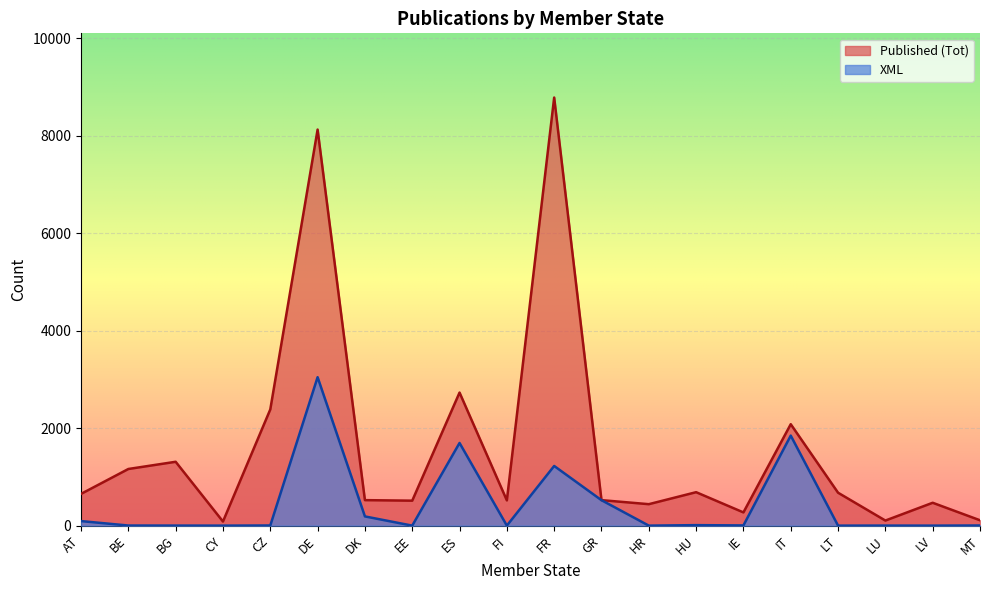

Reading right to left, list all the values displayed in this chart.

Published (Tot): 110	469	104	675	2081	271	686	440	523	8783	518	2730	512	523	8126	2384	84	1310	1162	651
XML: 3	0	1	0	1847	4	10	0	522	1224	0	1696	0	189	3046	3	0	1	2	93